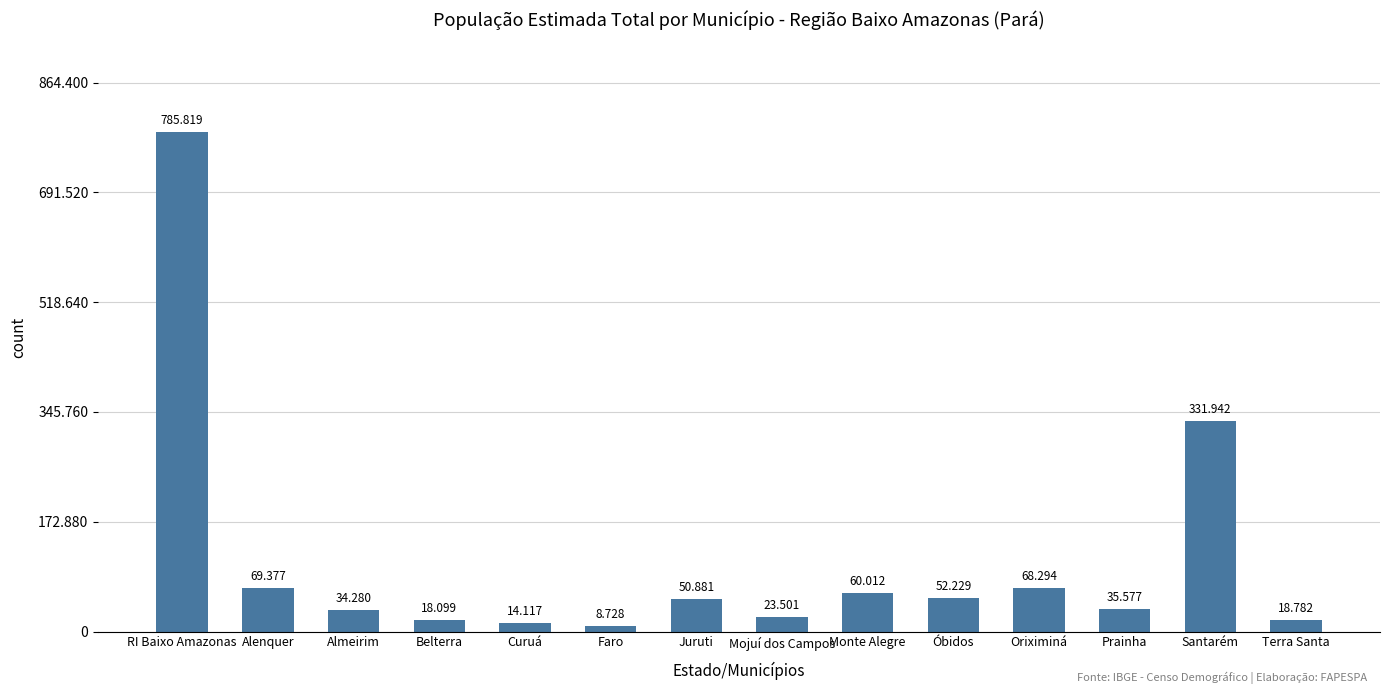

What value does the data have at Oriximiná?

68294